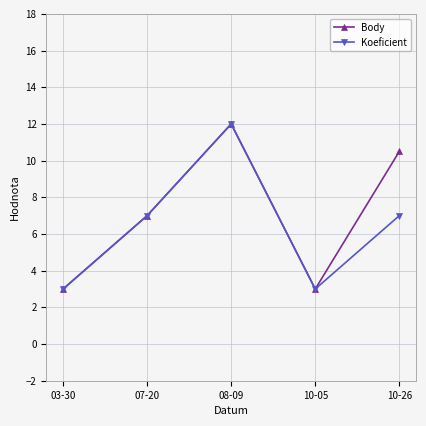

The value of Body at 10-26 is 5.7. True or false?

False